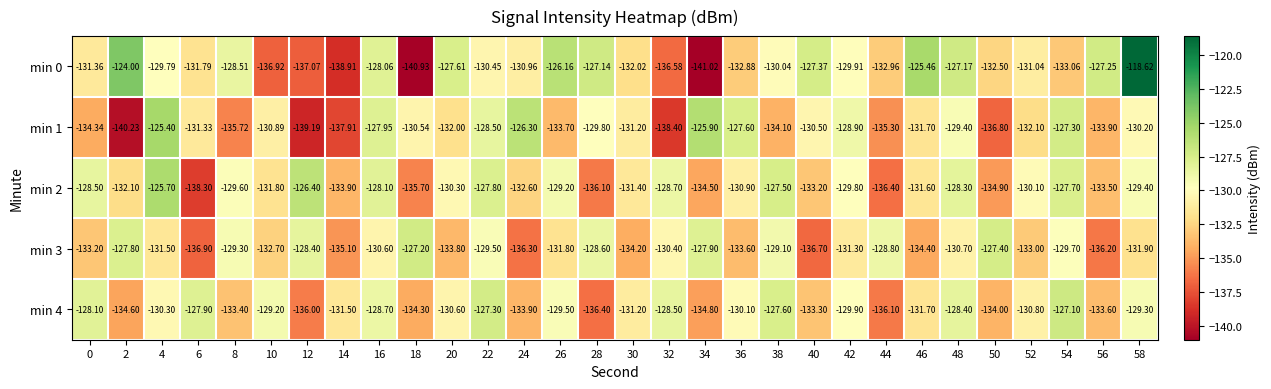

Which label corresponds to the smallest value in the chart?

34